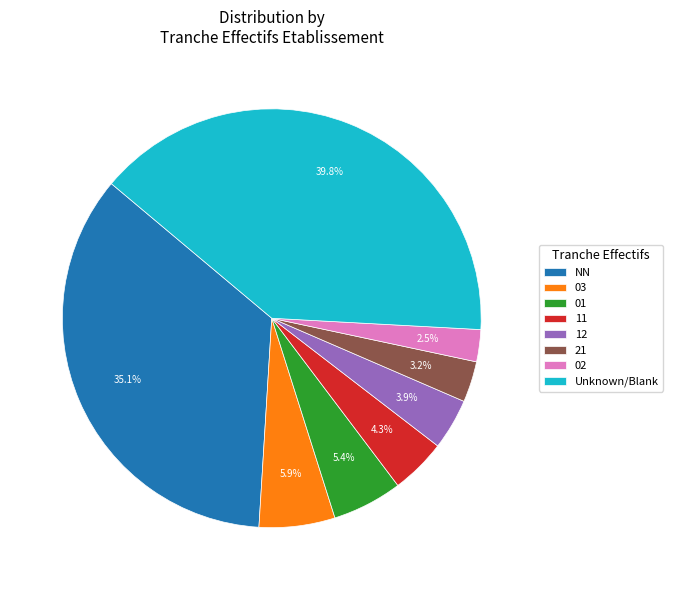

Between NN and 02, which is larger?

NN